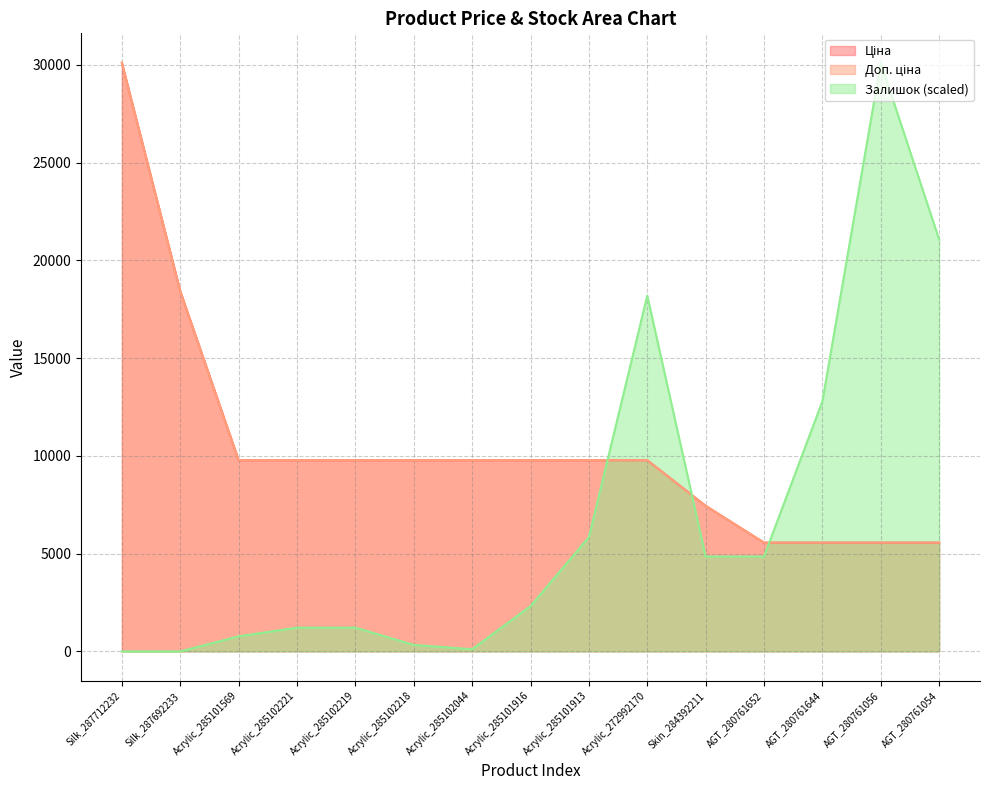

Which category has the highest value in the Залишок series?

AGT_280761056